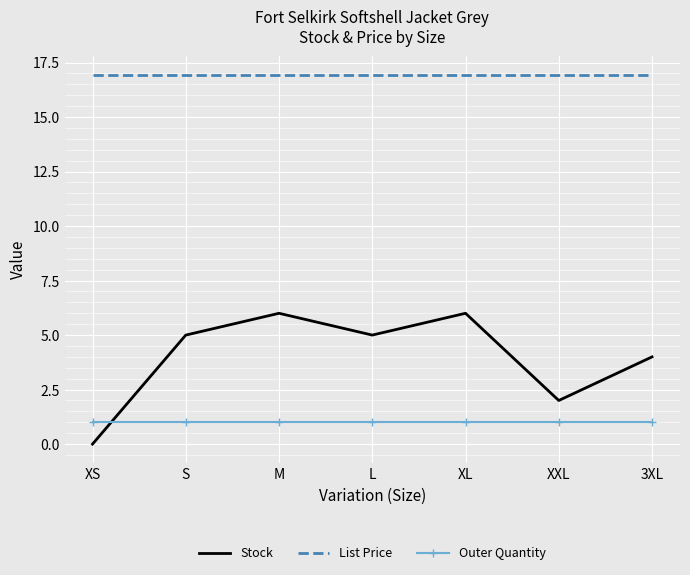

At how many categories does at least one series exceed 7?

7